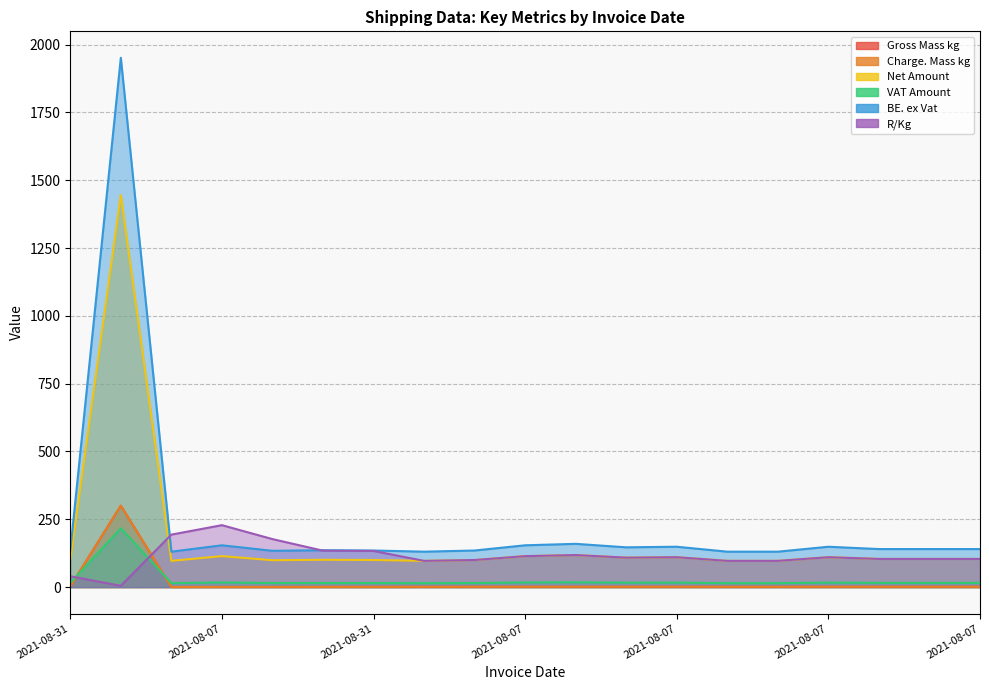

What are all the series names shown in the legend?

Gross Mass kg, Charge. Mass kg, Net Amount, VAT Amount, BE. ex Vat, R/Kg